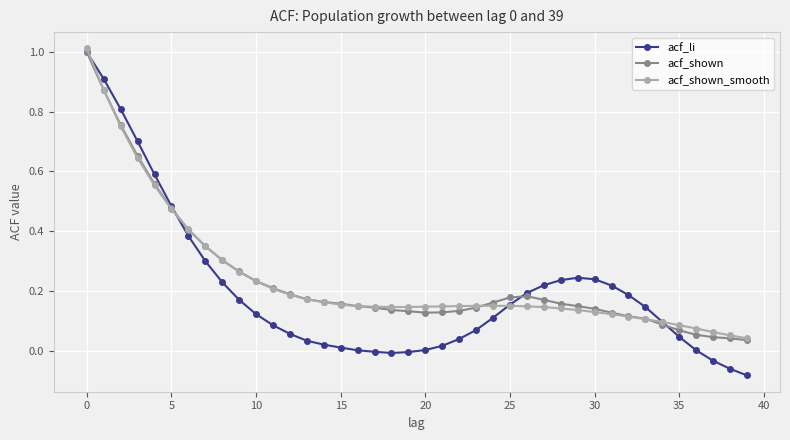

Which series has the widest spread of values?

acf_li